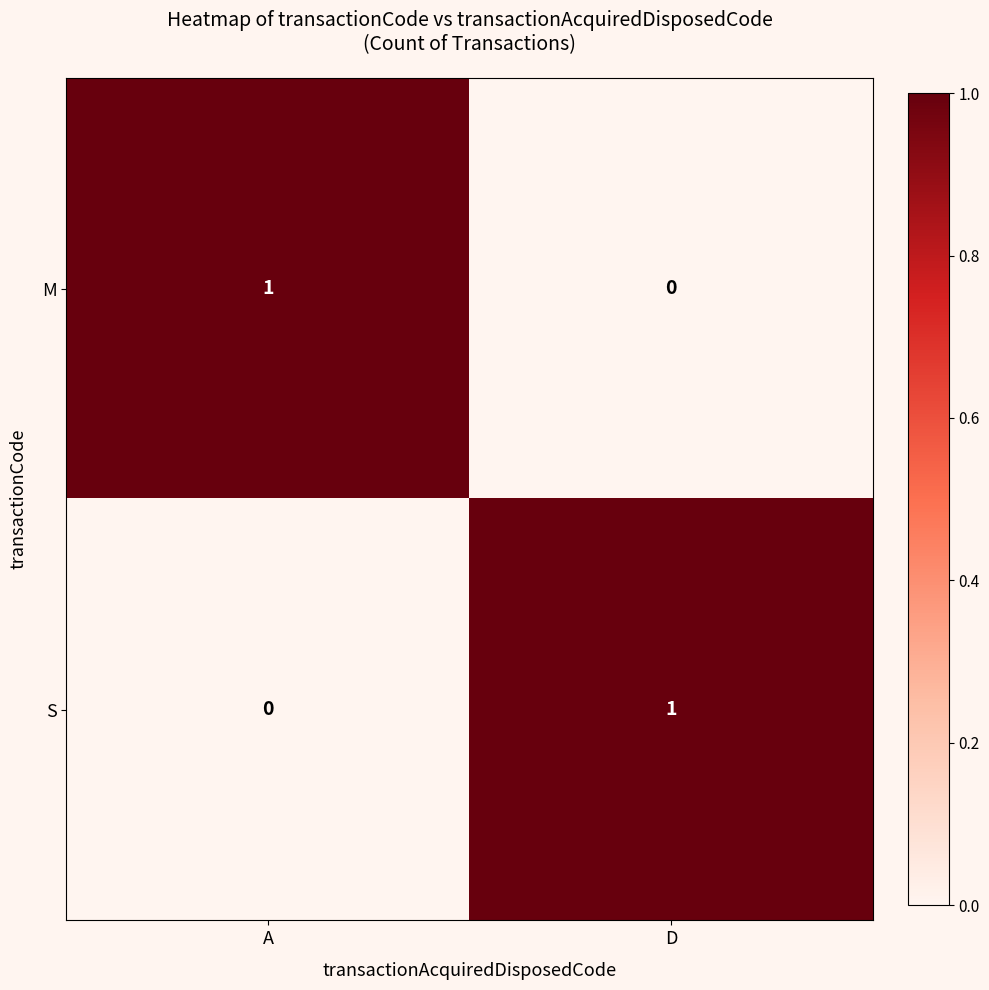

True or false: M has a value of 0 at A.

False